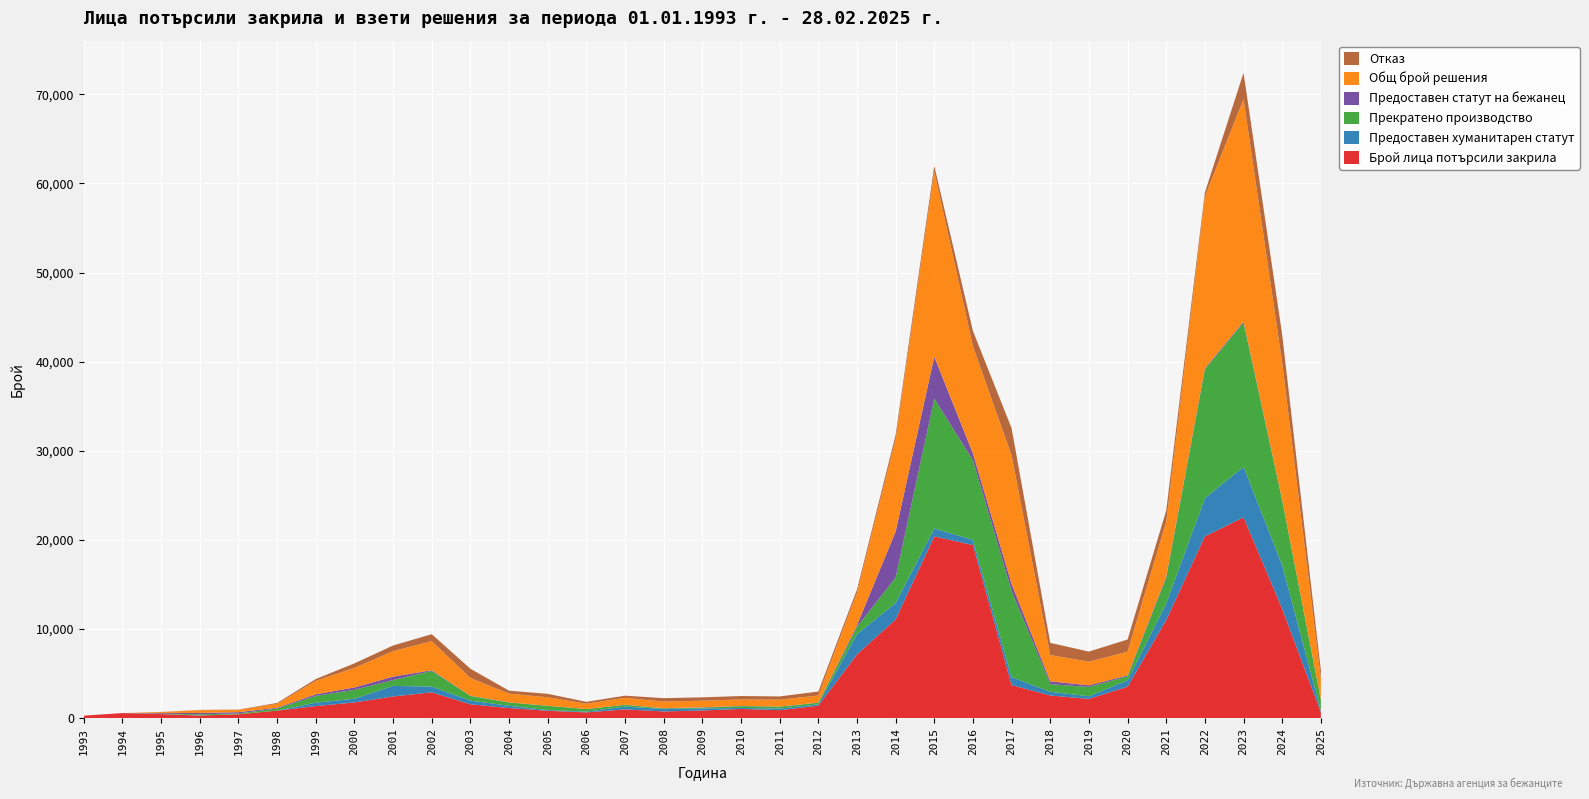

Reading left to right, extract all data points from this chart.

Брой лица потърсили закрила: 276	561	451	283	429	834	1349	1755	2428	2888	1549	1127	822	639	975	746	853	1025	890	1387	7144	11081	20391	19418	3700	2536	2152	3525	10999	20407	22518	12250	643
Предоставен хуманитарен статут: 0	0	14	13	2	7	380	421	1185	646	411	257	78	83	322	267	228	118	182	159	2279	1838	889	587	900	413	300	716	1876	4273	5682	4894	197
Прекратено производство: 0	0	28	132	88	235	760	996	657	1762	528	366	478	284	191	70	91	202	213	174	824	2853	14567	8932	9662	860	1041	452	2870	14474	16211	7299	1226
Предоставен статут на бежанец: 0	0	73	144	145	87	180	267	385	75	19	17	8	12	13	27	39	20	10	18	183	5162	4708	764	804	317	181	105	143	100	106	56	17
Общ брой решения: 0	0	121	317	263	433	1518	2193	2860	3264	1994	975	950	594	771	745	738	726	771	796	3640	10353	20787	12015	14414	2952	2656	2647	6145	19292	24949	15390	2369
Отказ: 0	0	6	28	28	104	198	509	633	781	1036	335	386	215	245	381	380	386	366	445	354	500	623	1732	3048	1362	1134	1374	1256	445	2950	3141	929